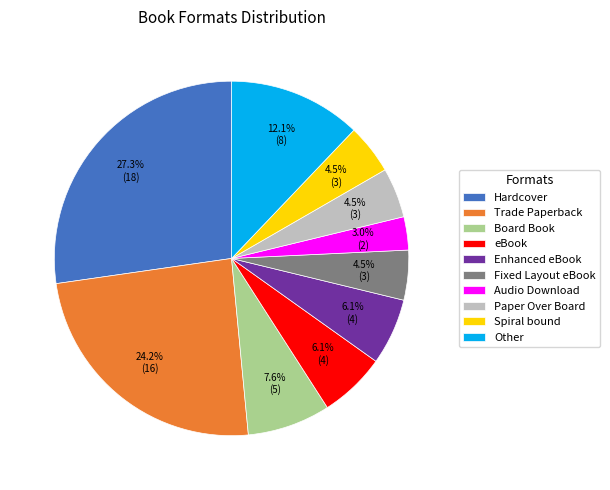

True or false: Paper Over Board accounts for 11% of the total.

False